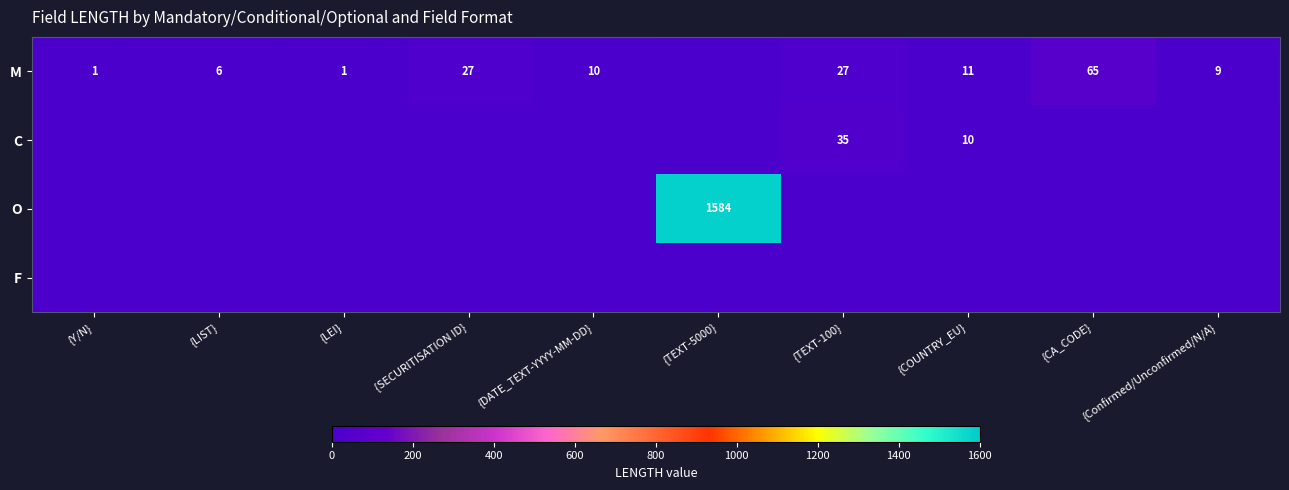

The value of M at {COUNTRY_EU} is 11. True or false?

True